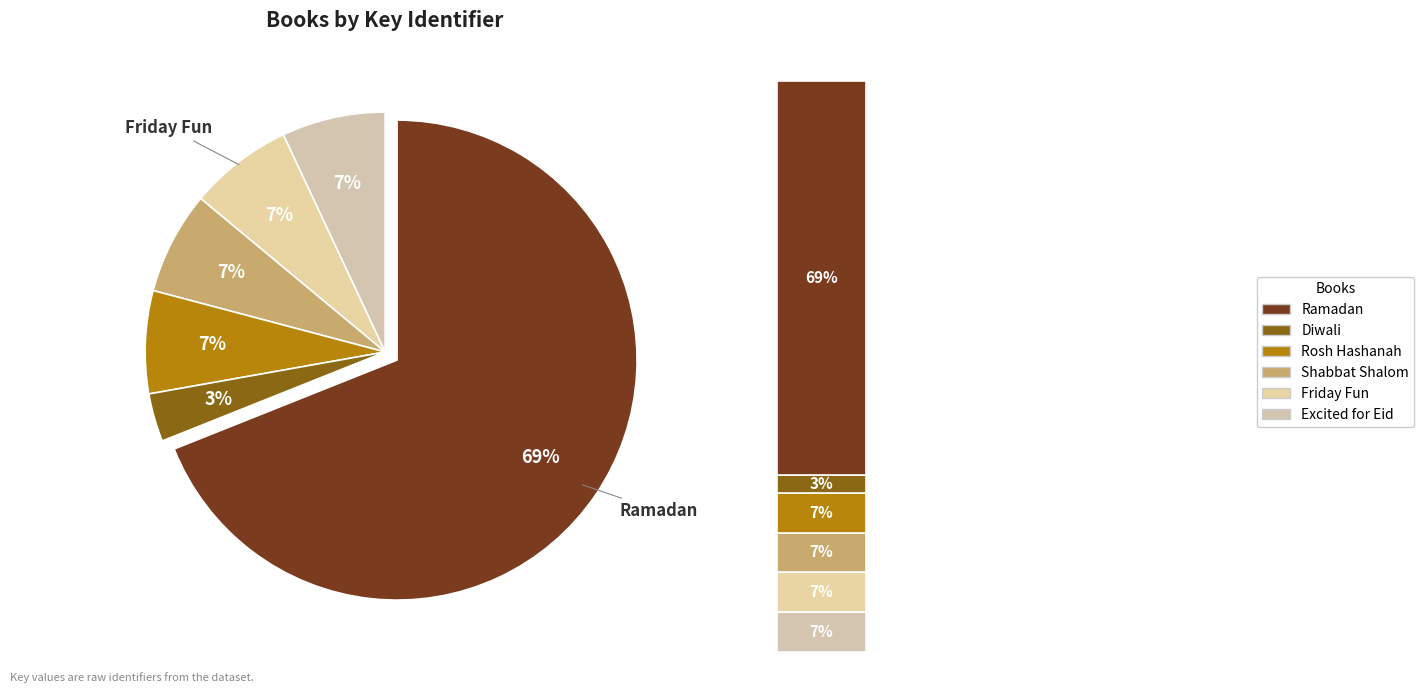

Does any single category account for the majority?

Yes